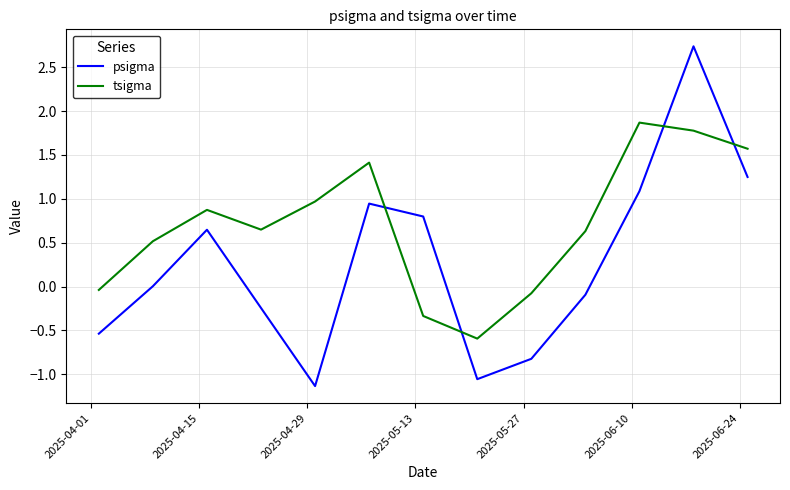

Which series has the widest spread of values?

psigma